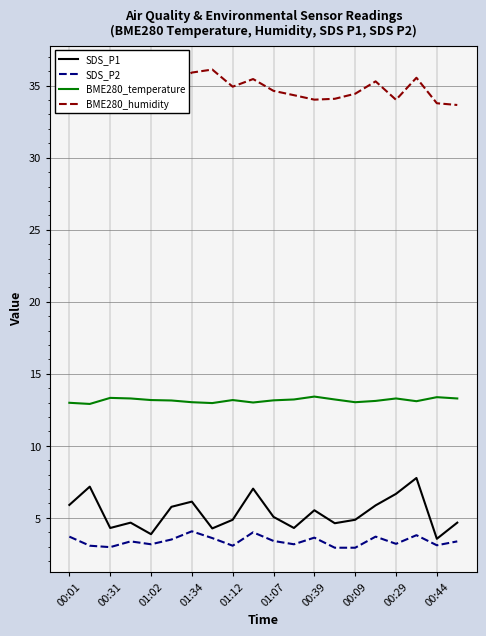

What is the average value of the SDS_P2 series?

3.4